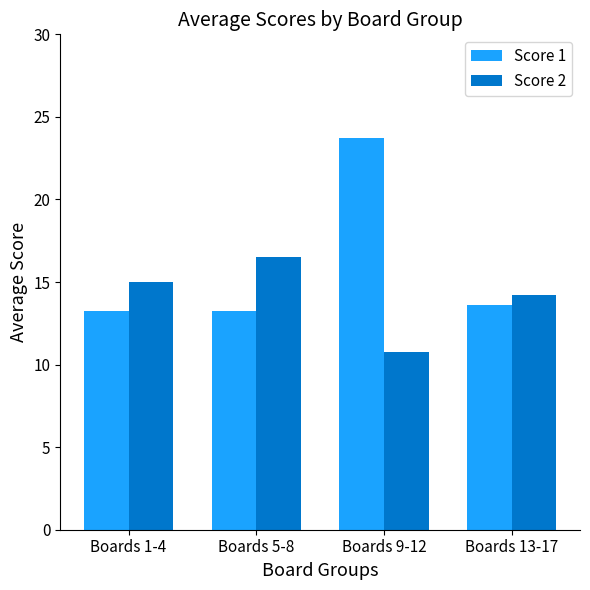

Which category has the highest value in the Score 2 series?

Boards 5-8